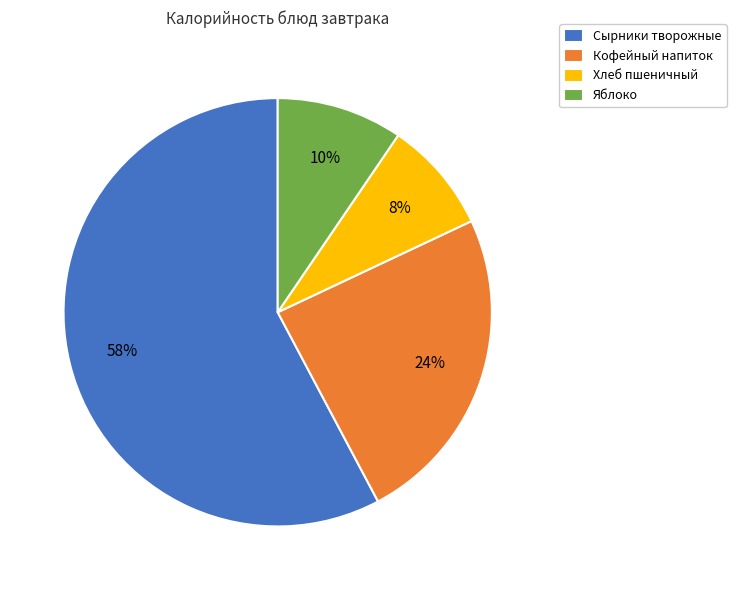

To the nearest percent, what is the average slice percentage?

25%